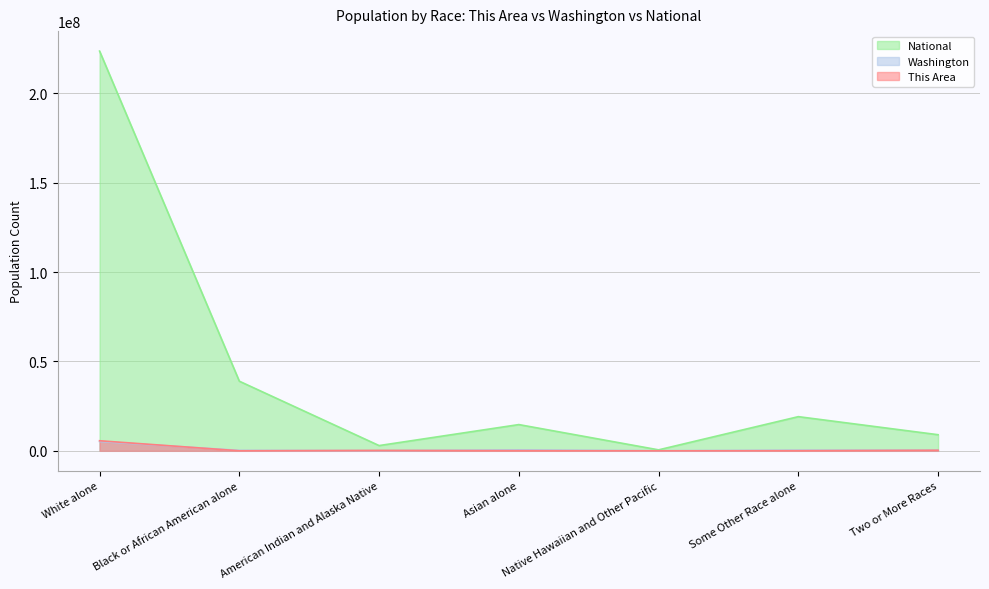

Count the number of data series in this chart.

3